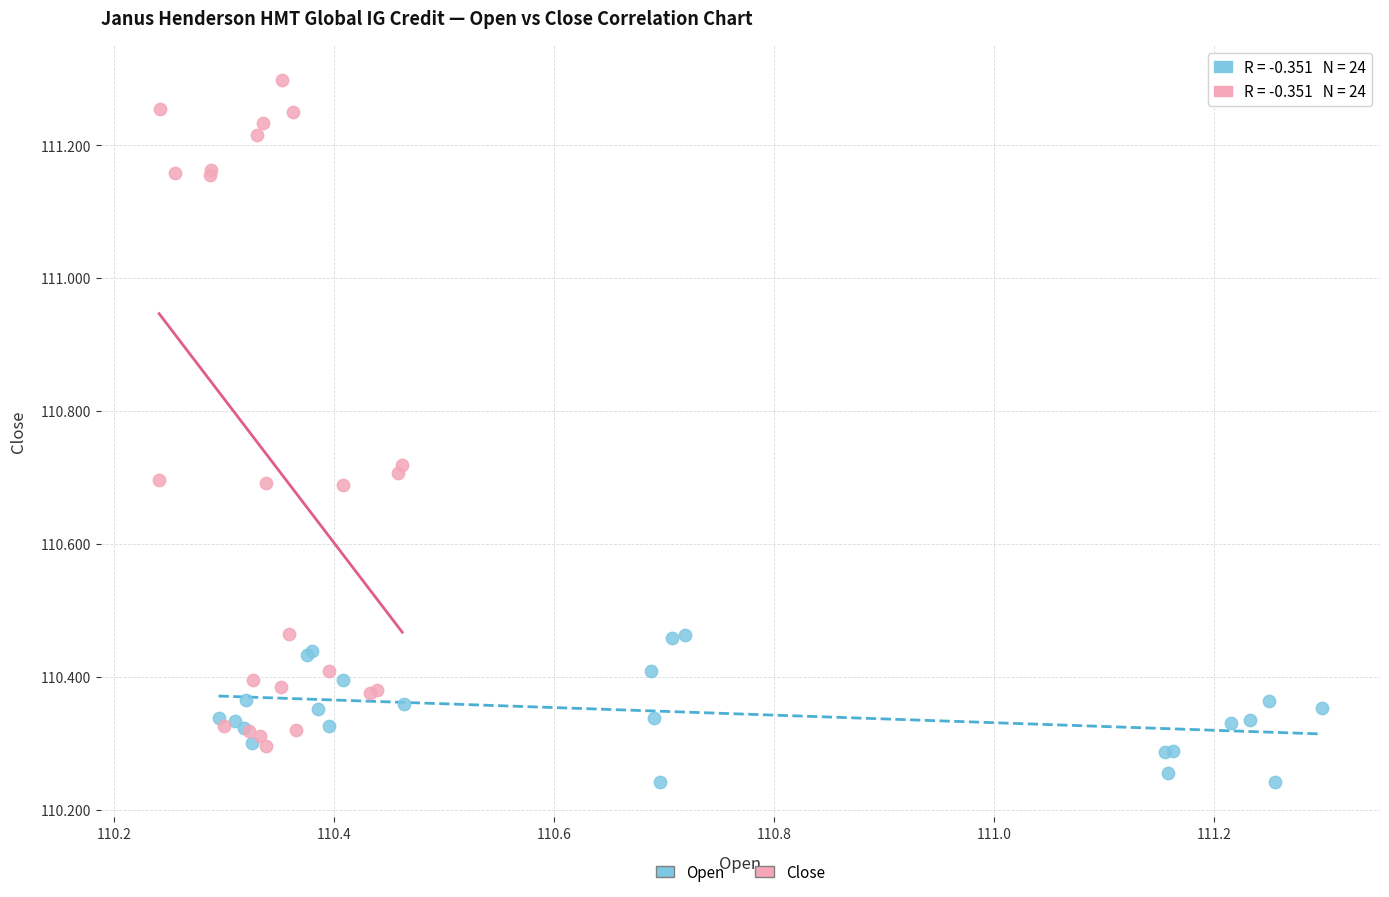

Which series reaches the maximum Y coordinate?

Close